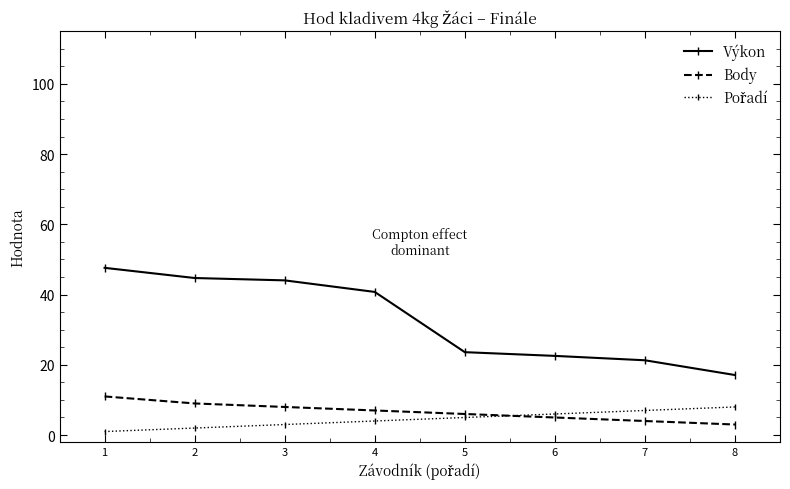

What is the total value across all series at 3?

55.0